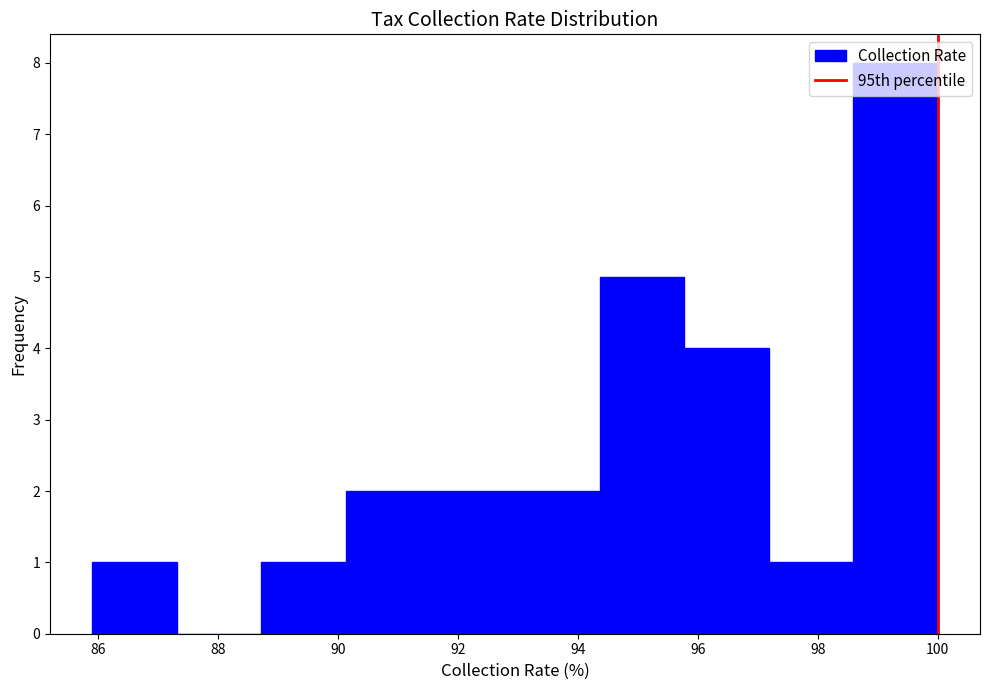

Which range on the x-axis has the tallest bar?

98.6 to 100.0